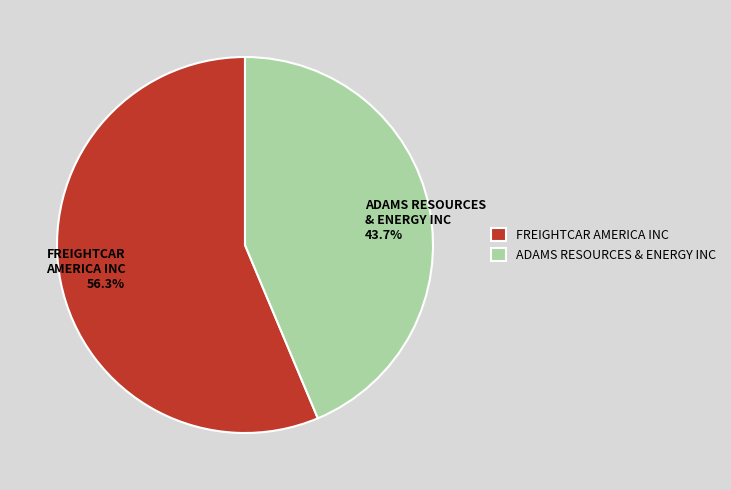

To the nearest percent, what is the difference between the ADAMS RESOURCES & ENERGY INC and FREIGHTCAR AMERICA INC slice percentages?

13%